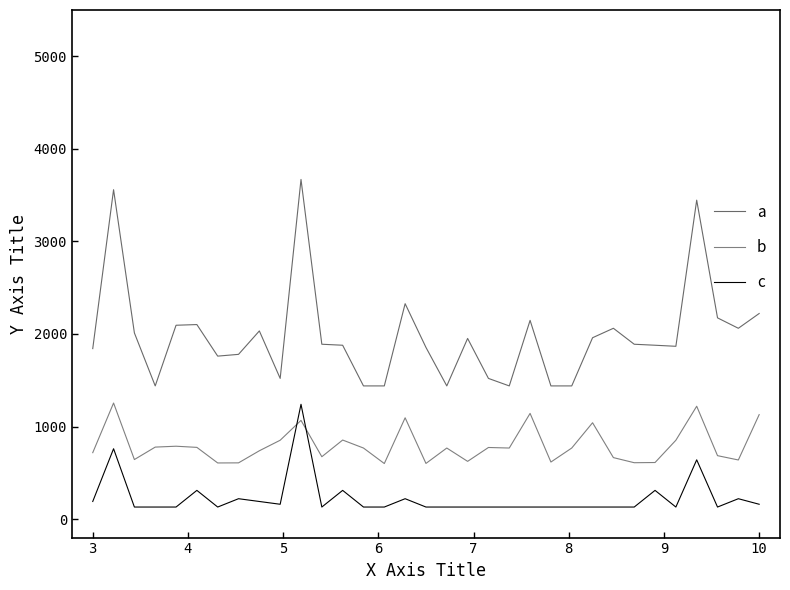

How many lines are shown in the chart?

3